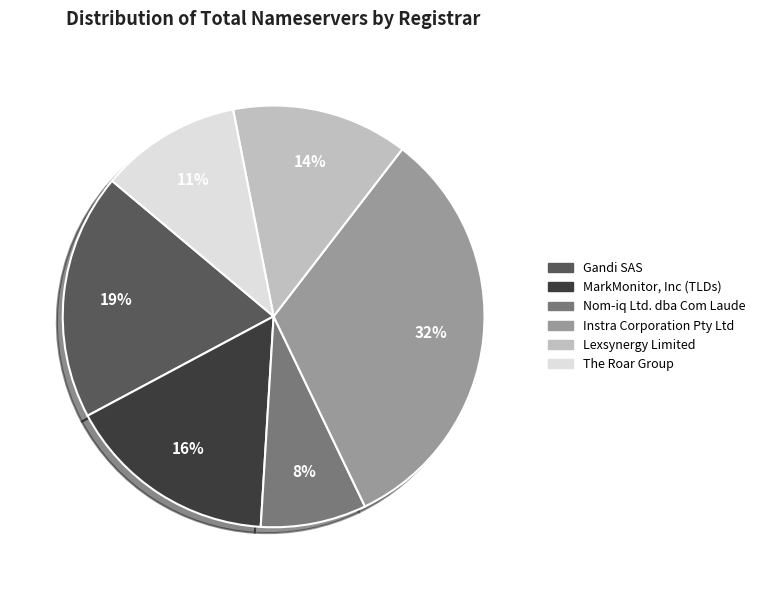

Which slice is the largest?

Instra Corporation Pty Ltd